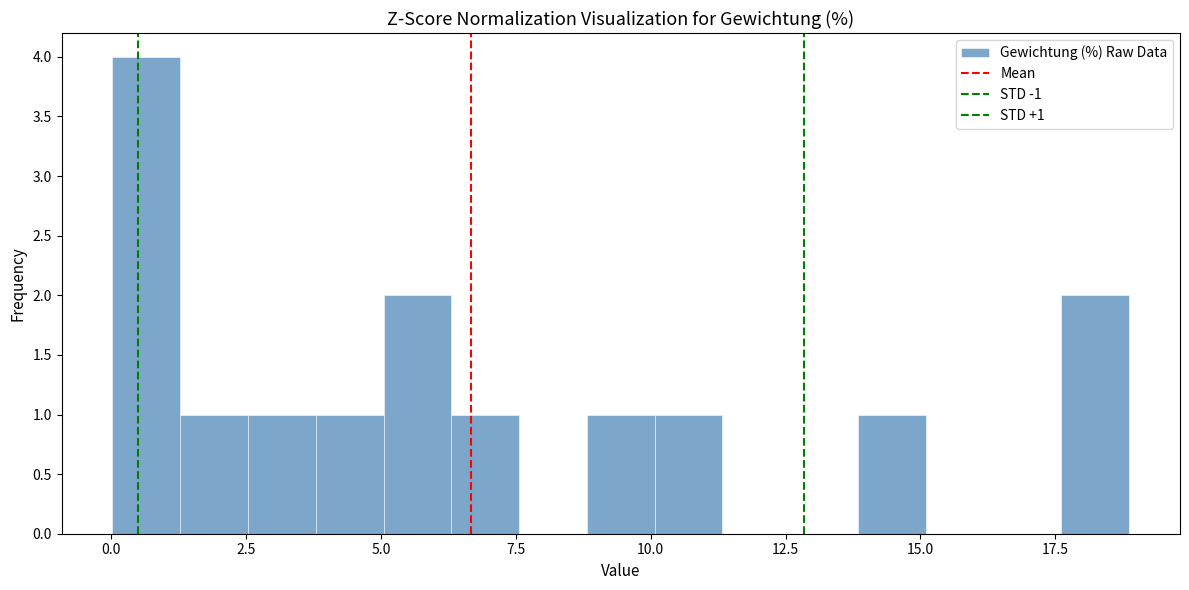

Around what value on the x-axis is the tallest bar? Give the approximate position of its centre, as read against the axis.

0.5